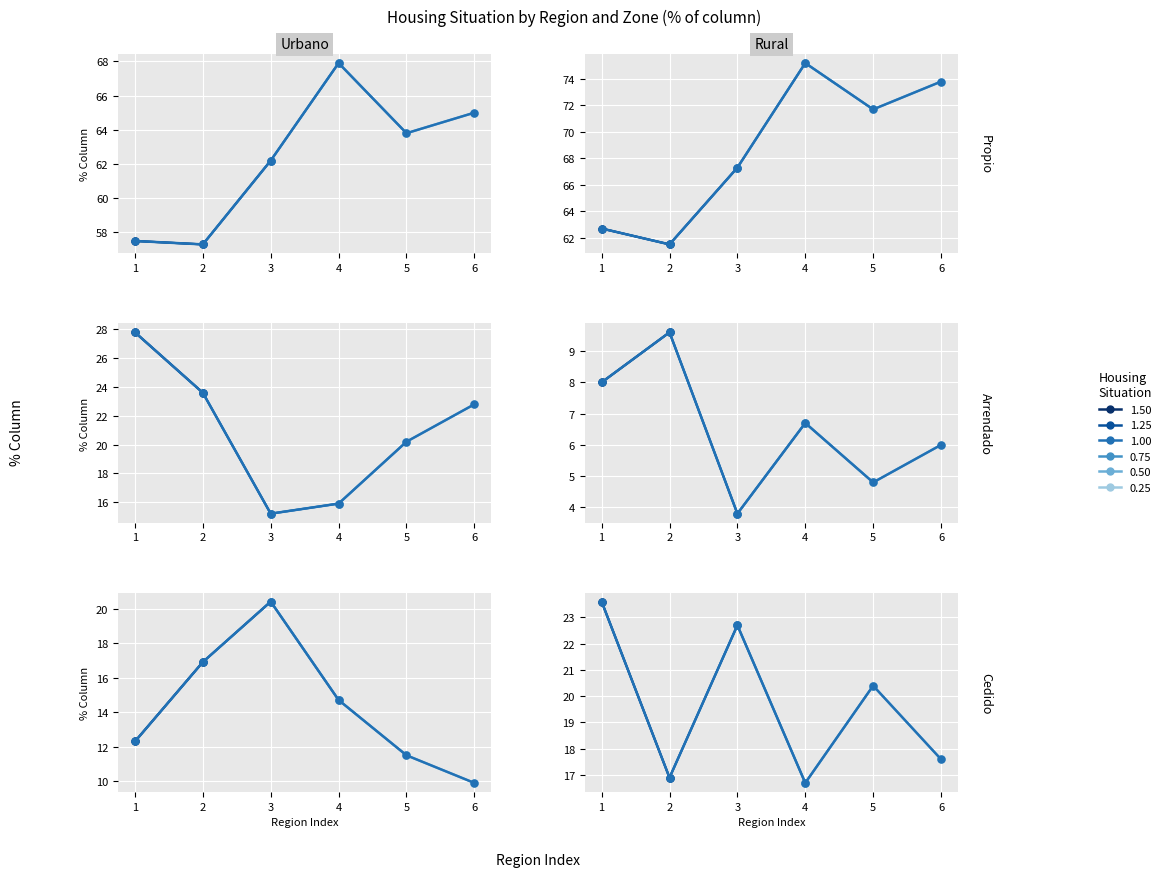

What is the difference between the Cedido - Rural values at 3 and 1?

0.9